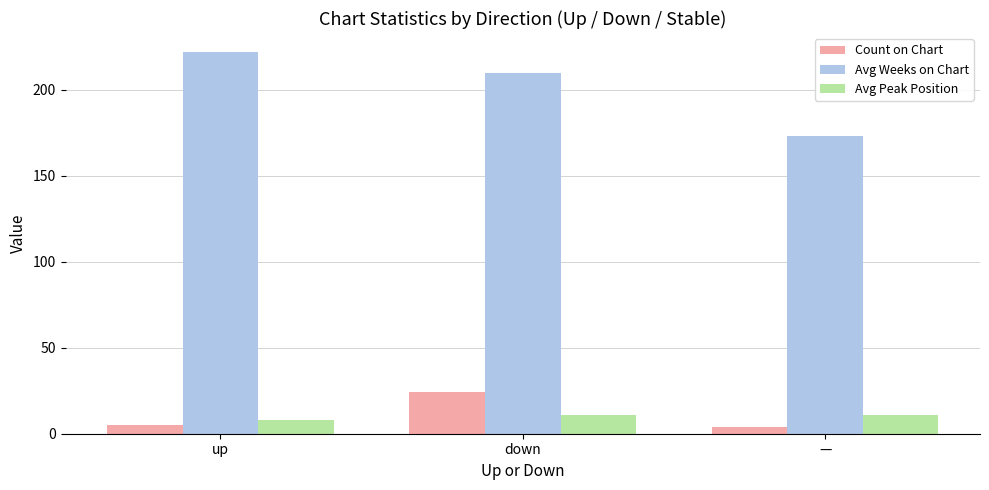

What is the value of the Avg Peak Position bar at the 1st from the left?

8